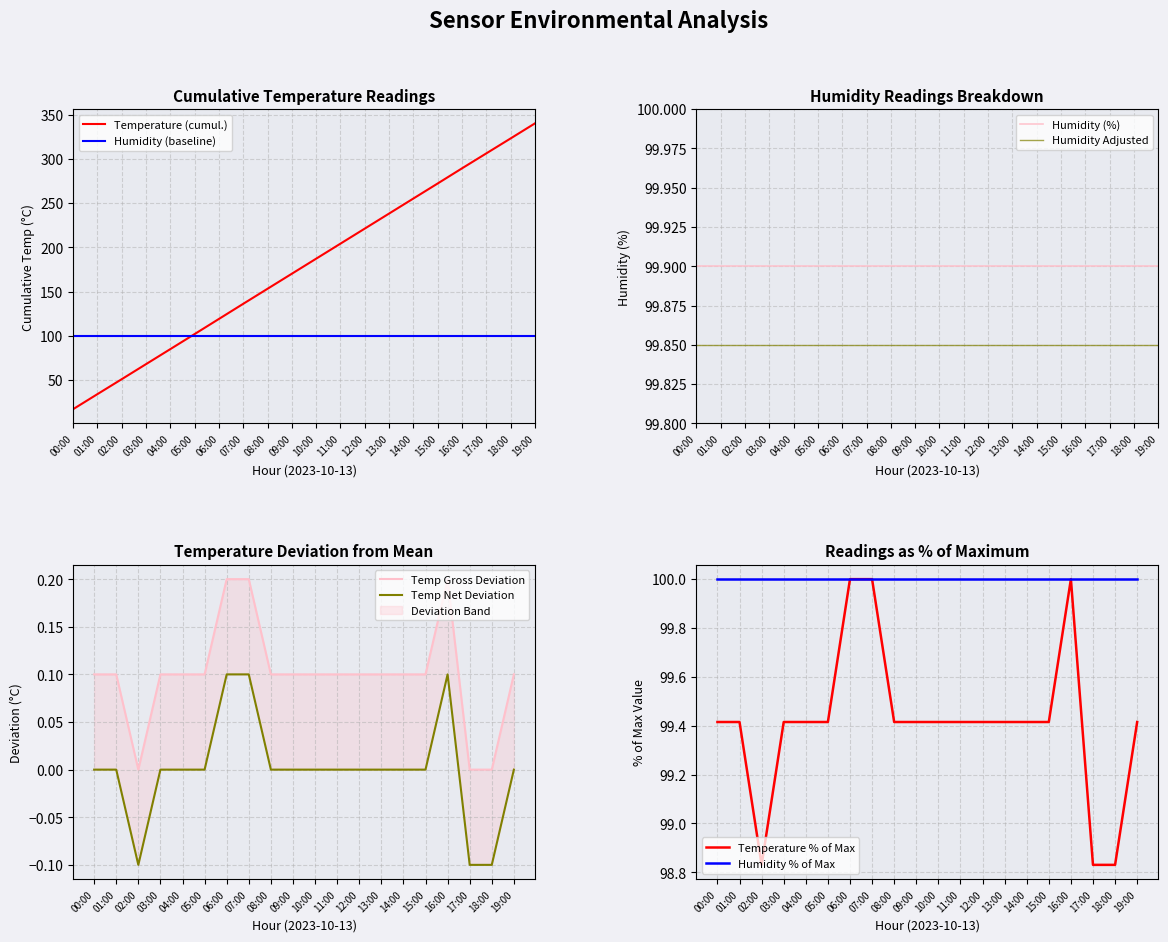

Reading left to right, extract all data points from this chart.

00:00=0.1	01:00=0.1	02:00=-0.0	03:00=0.1	04:00=0.1	05:00=0.1	06:00=0.2	07:00=0.2	08:00=0.1	09:00=0.1	10:00=0.1	11:00=0.1	12:00=0.1	13:00=0.1	14:00=0.1	15:00=0.1	16:00=0.2	17:00=-0.0	18:00=-0.0	19:00=0.1